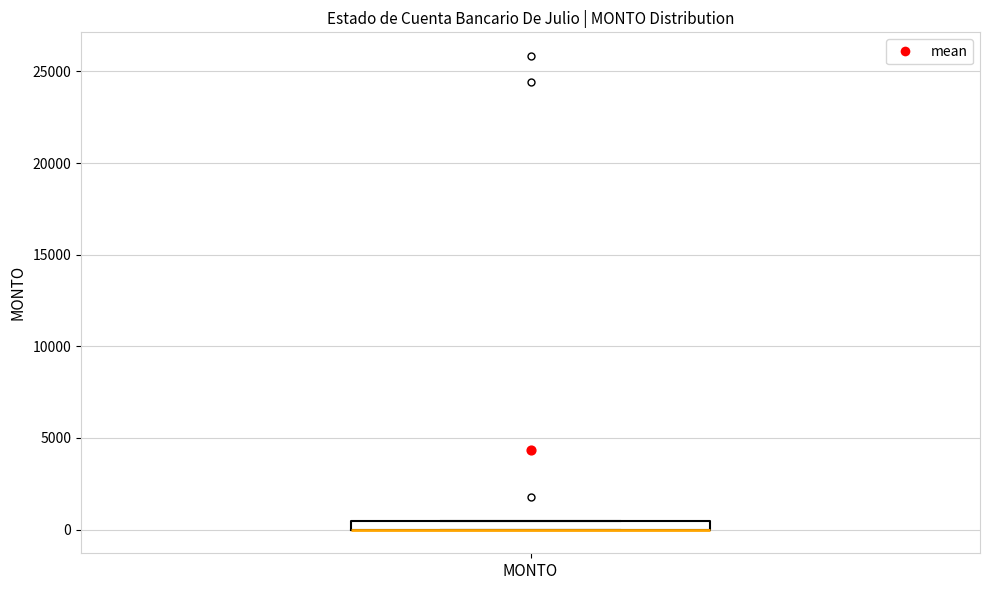

Where is the upper edge of the box for MONTO on the y-axis? The values are not printed on the chart, so give them approximately, as read against the axis.

500